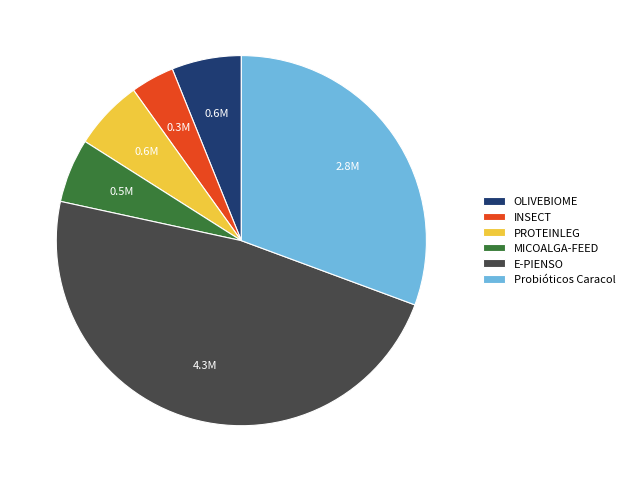

Which category has the smallest portion of the pie?

INSECT